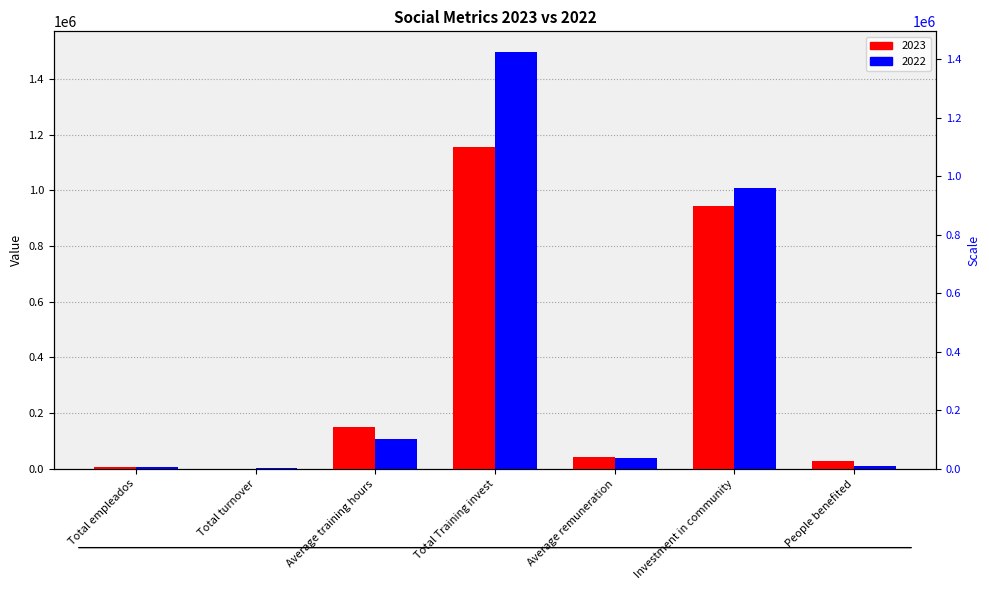

How many data points does each series have?

7